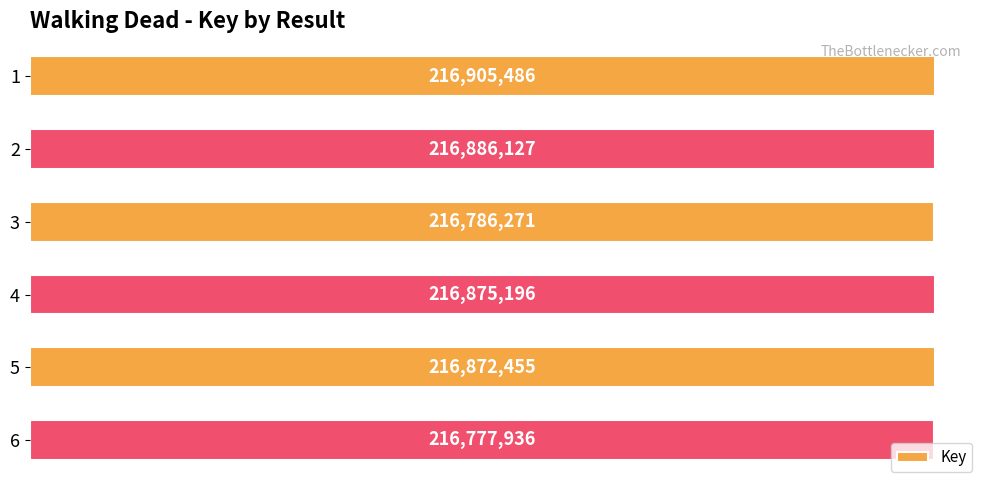

Rank the categories by value from lowest to highest.

6, 3, 5, 4, 2, 1